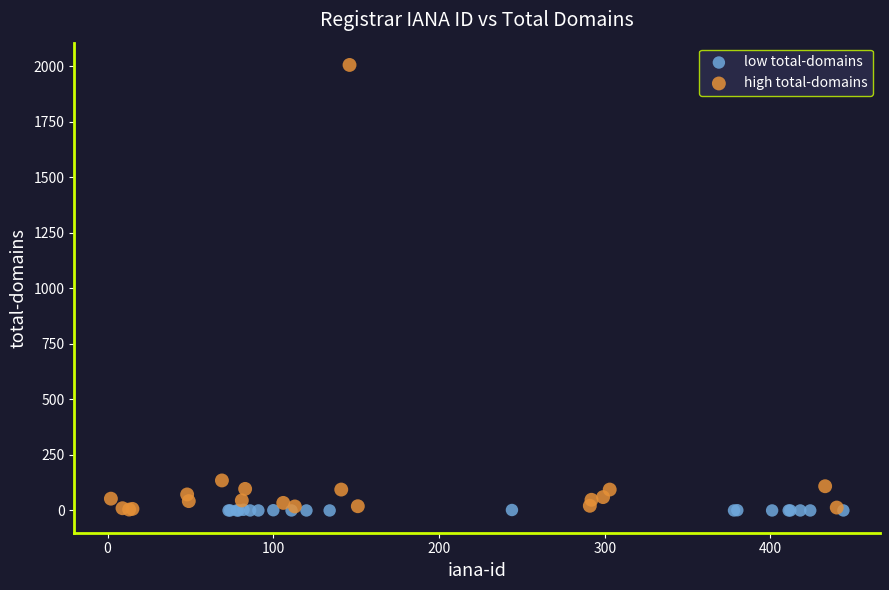

Which series has the widest spread of Y values?

high total-domains